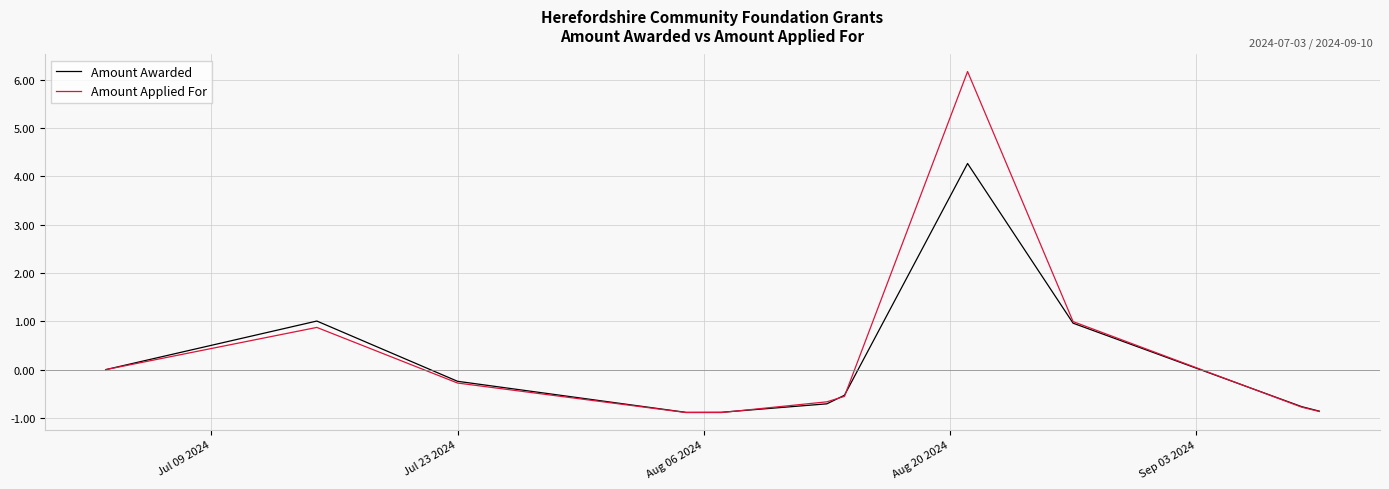

List the series in order of their peak value, highest first.

Amount Applied For, Amount Awarded